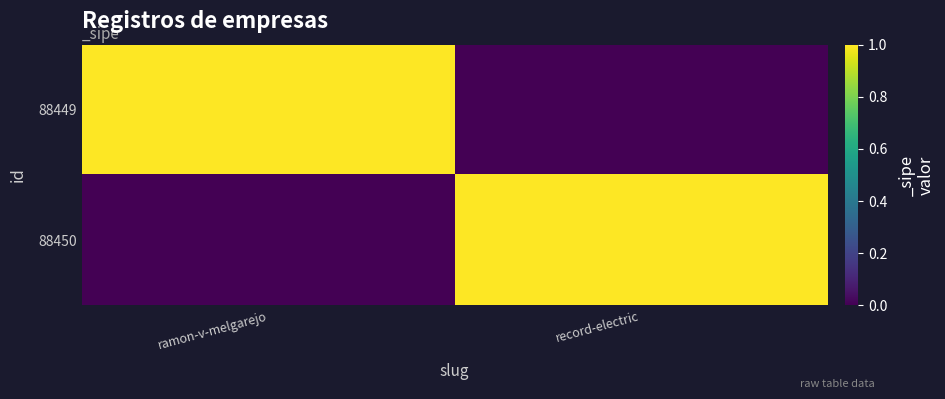

Between record-electric and ramon-v-melgarejo, which is larger?

ramon-v-melgarejo